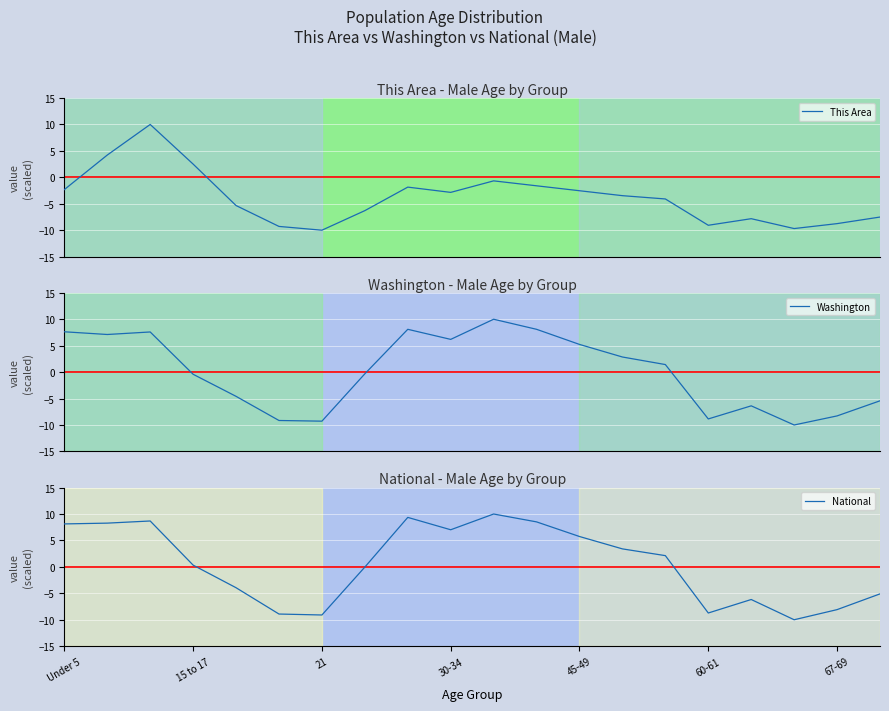

Is it true that National equals 11.7 at Under 5?

False